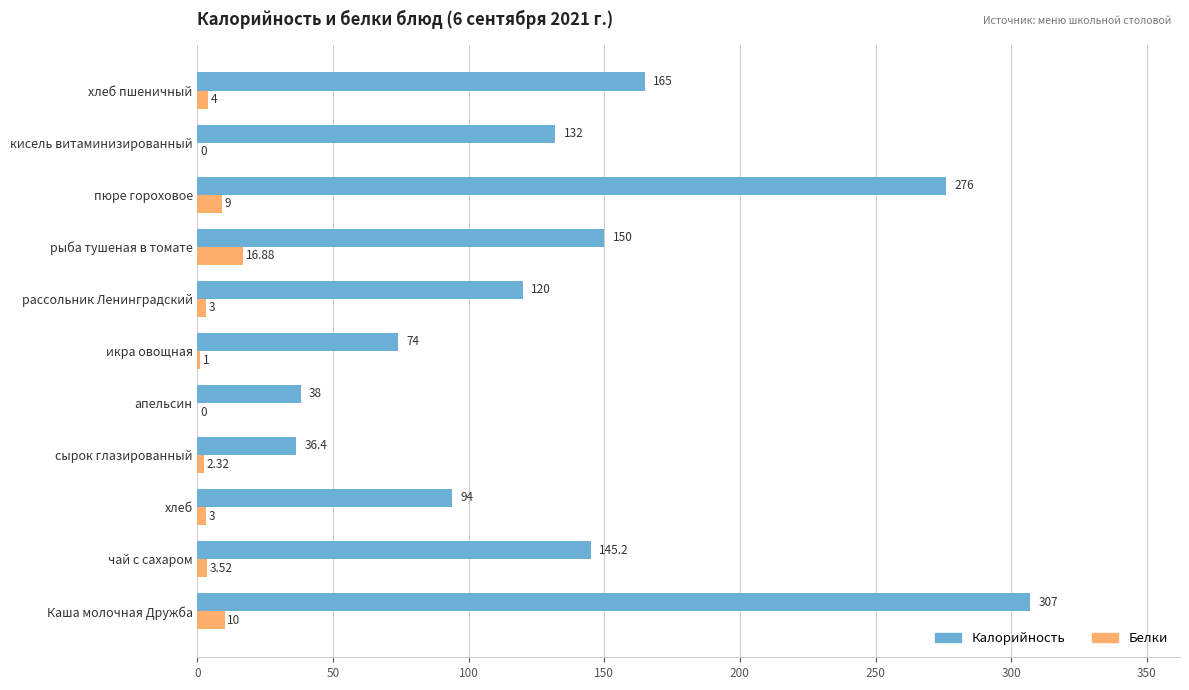

At which category is the sum across all series the highest?

Каша молочная Дружба